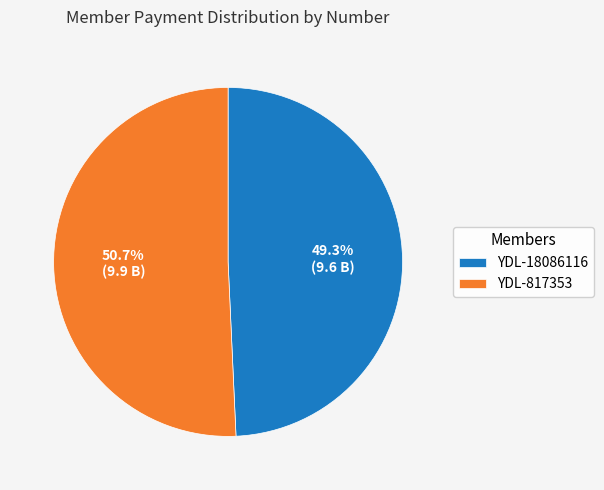

To the nearest percent, what is the difference between the YDL-817353 and YDL-18086116 slice percentages?

1%